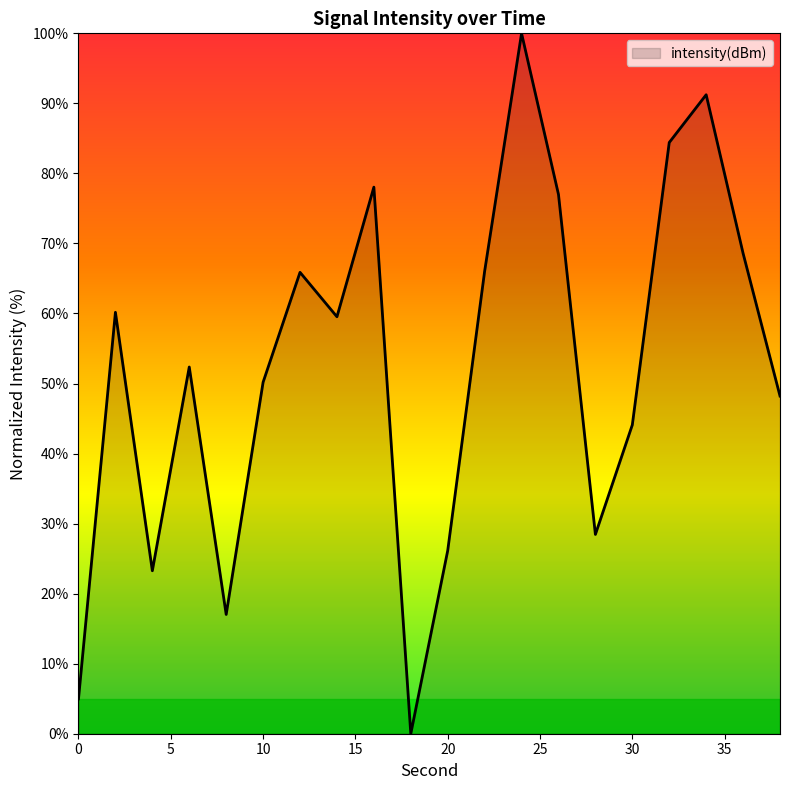

What is the maximum value shown in the chart?

100.0